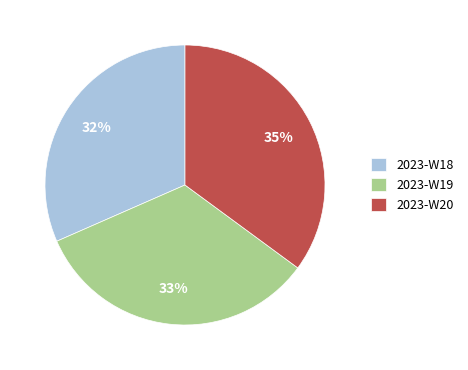

The 2023-W19 slice represents 33% of the pie. True or false?

True